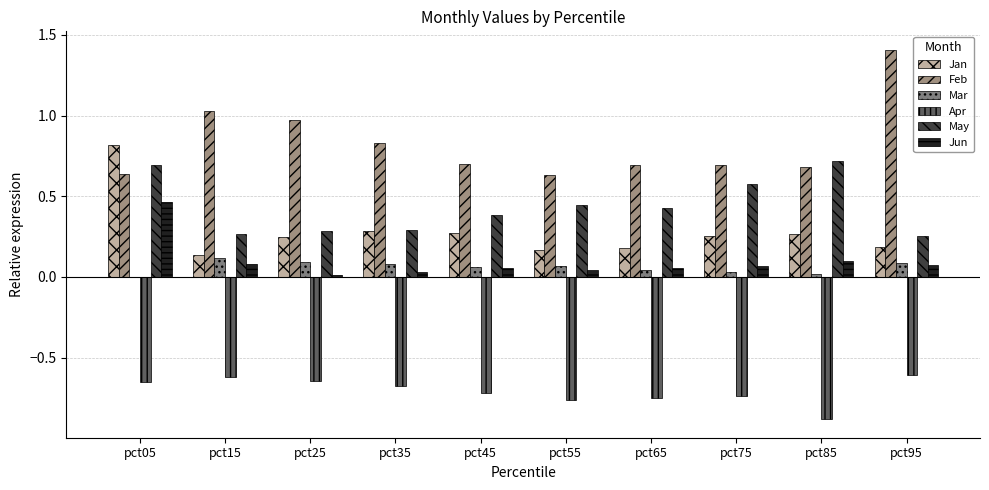

Which has a higher value, pct05 or pct15?

pct05